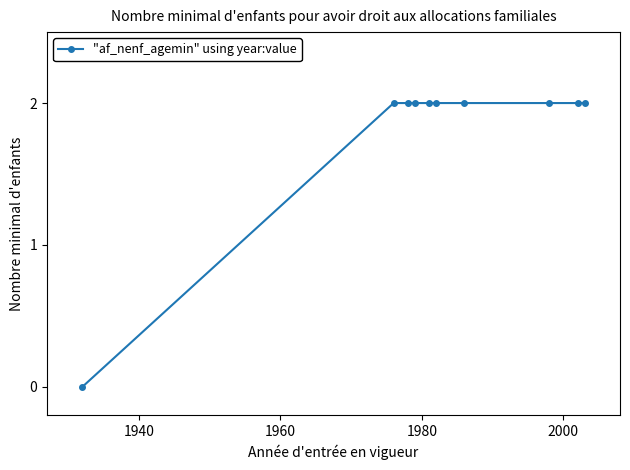

What is the value of the 8th point from the left?

2